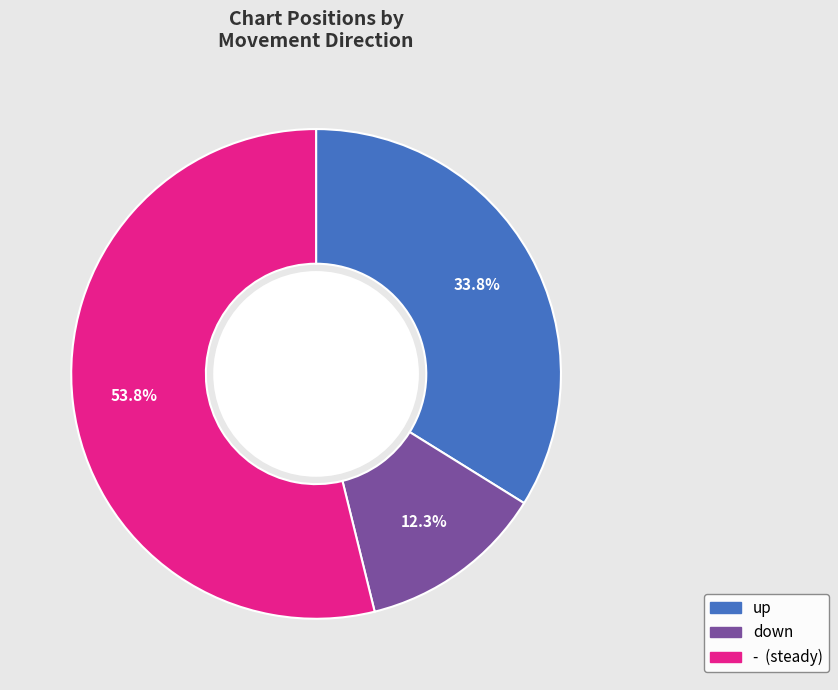

What is the smallest slice in the pie chart?

down